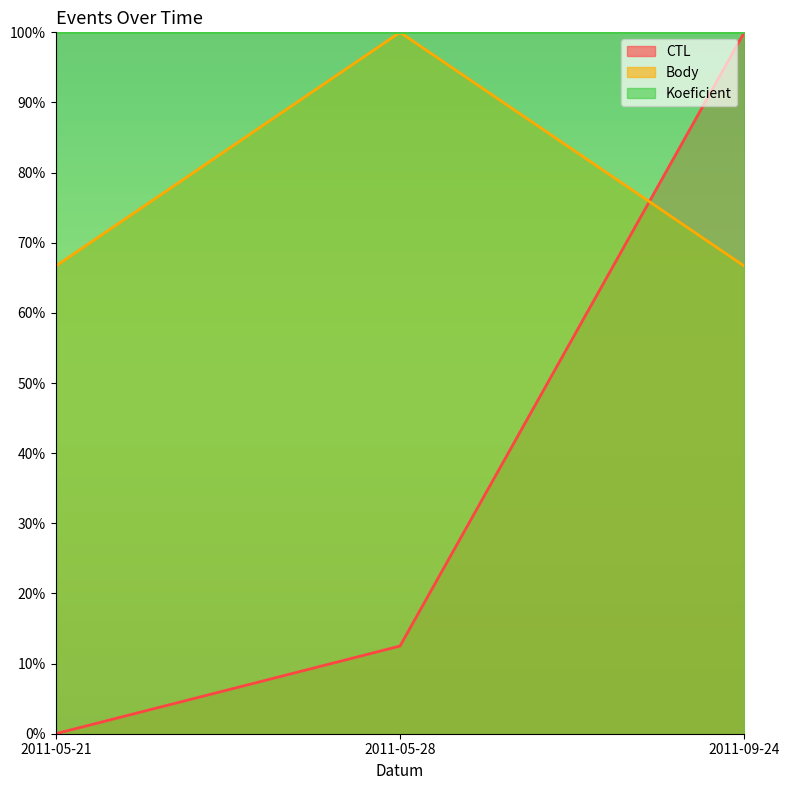

Count the number of data series in this chart.

3